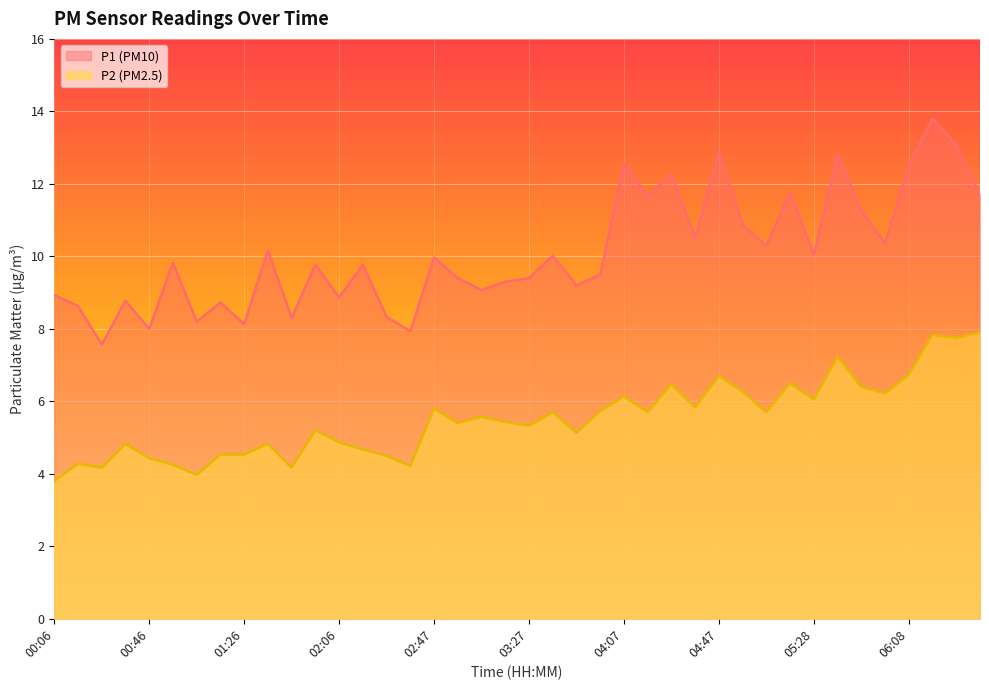

The P1 series shows 5.1 at 03:17. True or false?

False